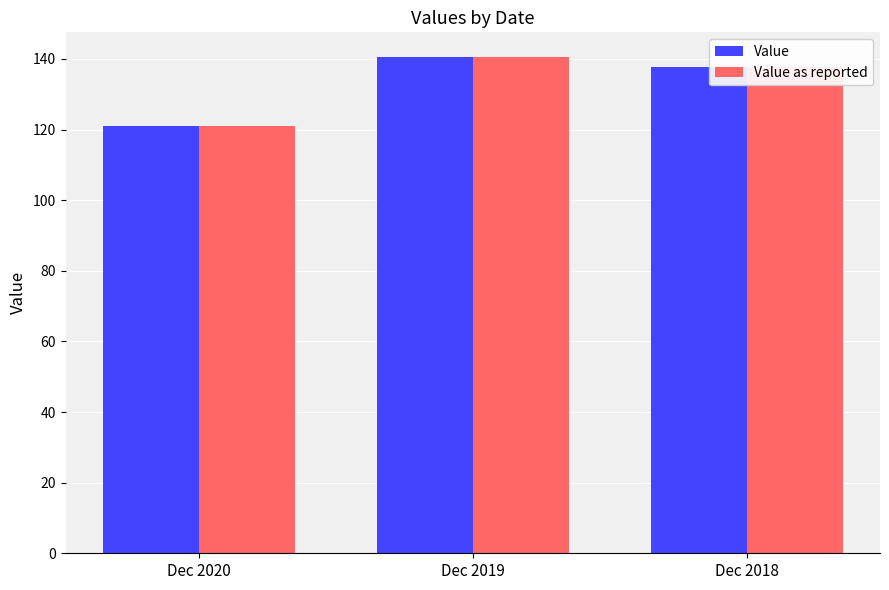

Is it true that Value as reported equals 121.0 at Dec 2020?

True